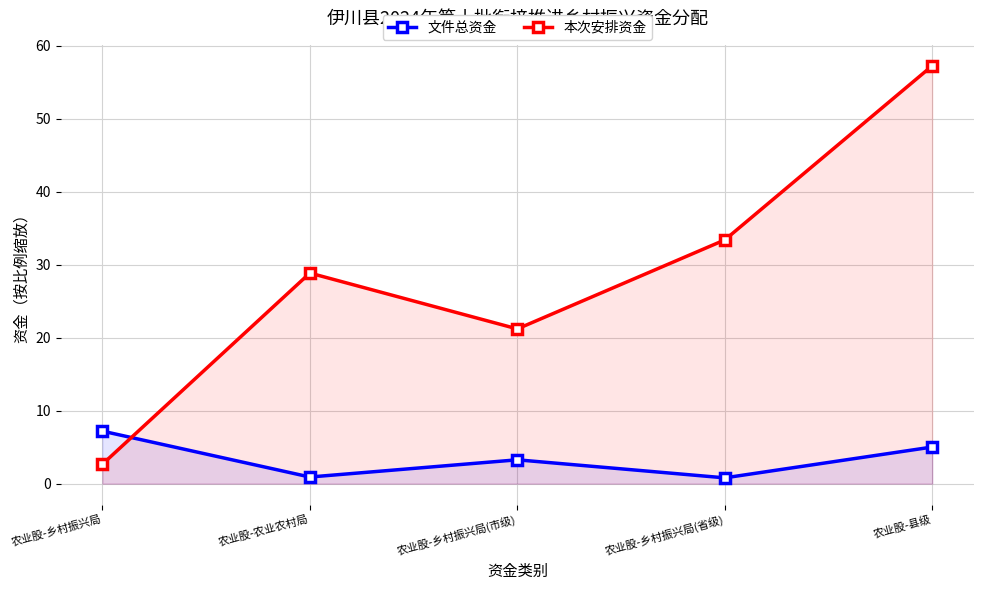

What value does the 本次安排资金 series have at 农业股-乡村振兴局(省级)?

33.4